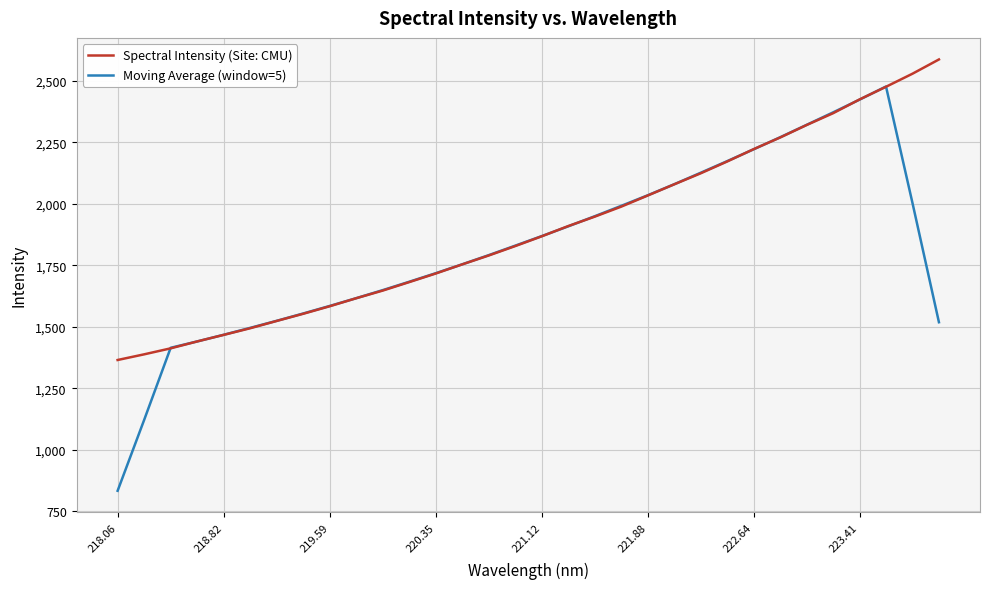

Which series has the widest spread of values?

Moving Average (window=5)